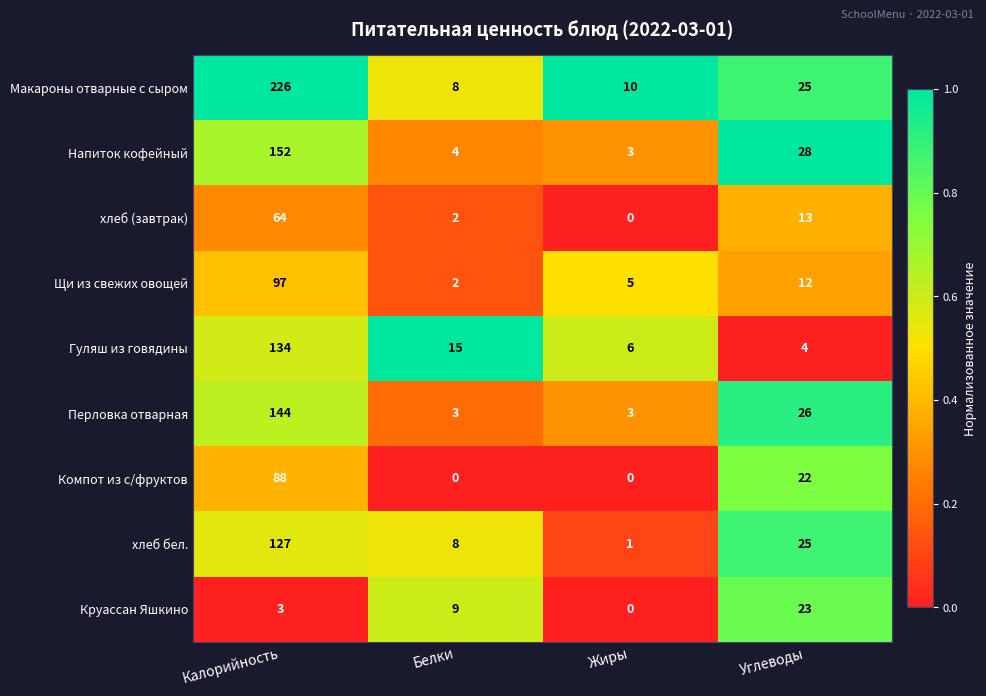

At which category does the chart reach its peak across all series?

Калорийность